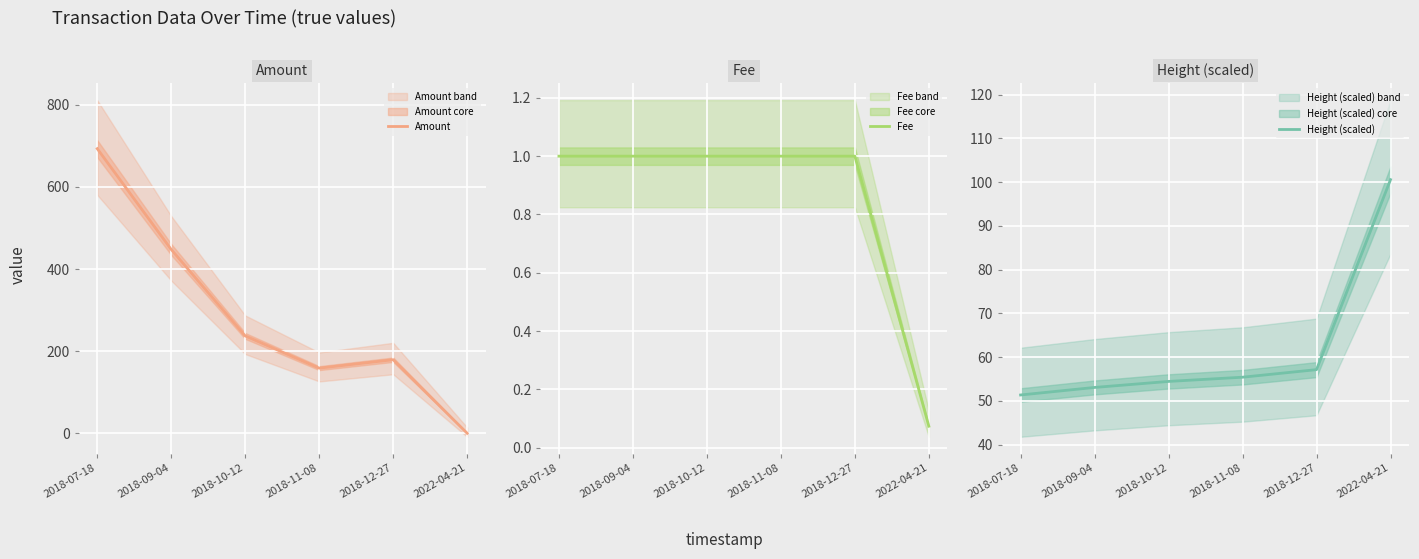

What is the label of the 3rd point from the left?

2018-10-12